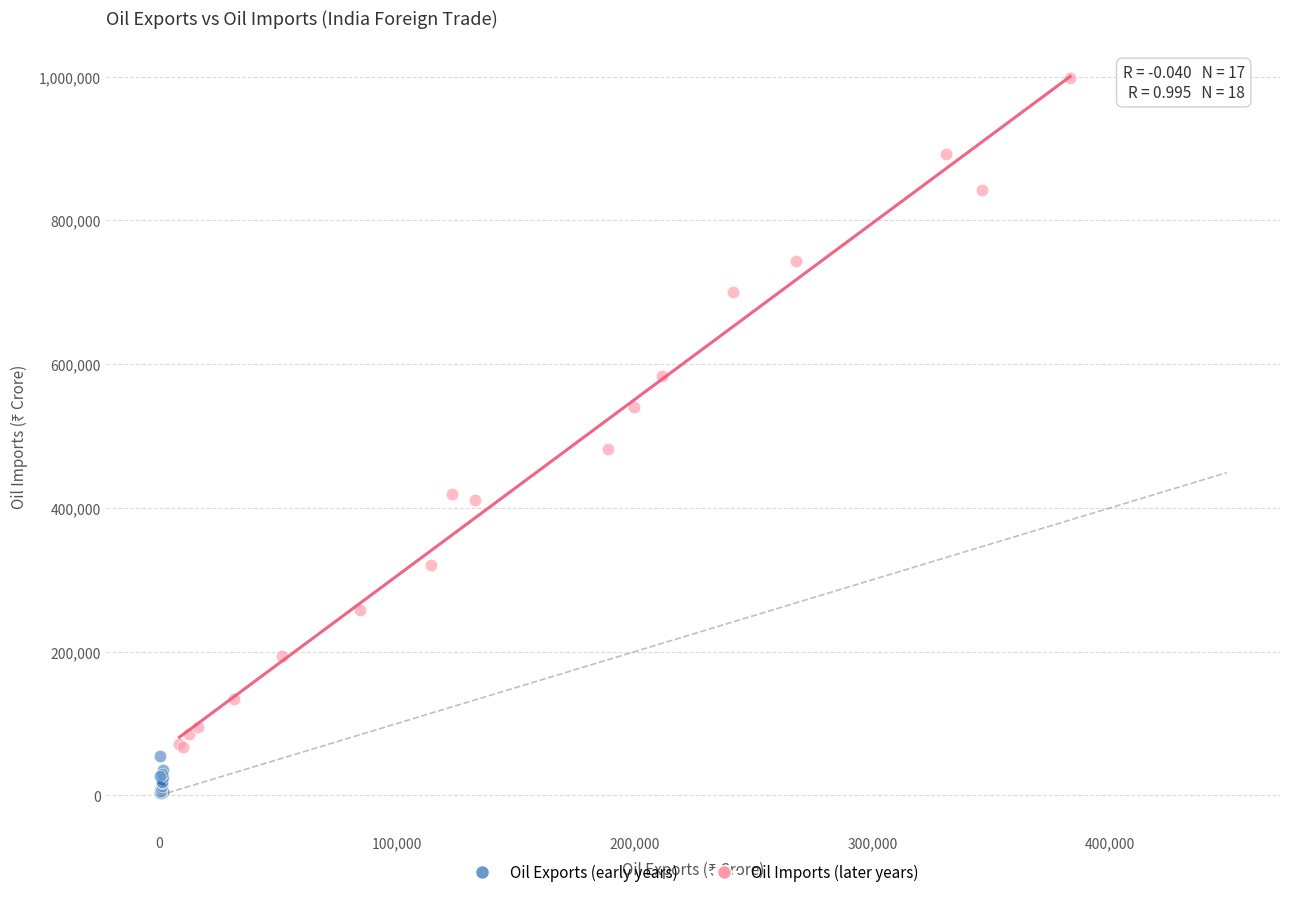

Which series has the widest spread of Y values?

Oil Imports (later years)